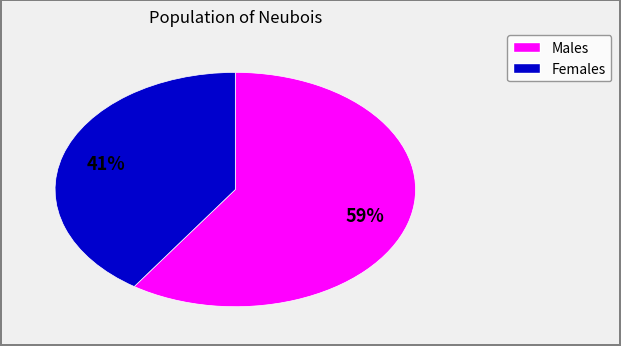

Does any single category account for the majority?

Yes